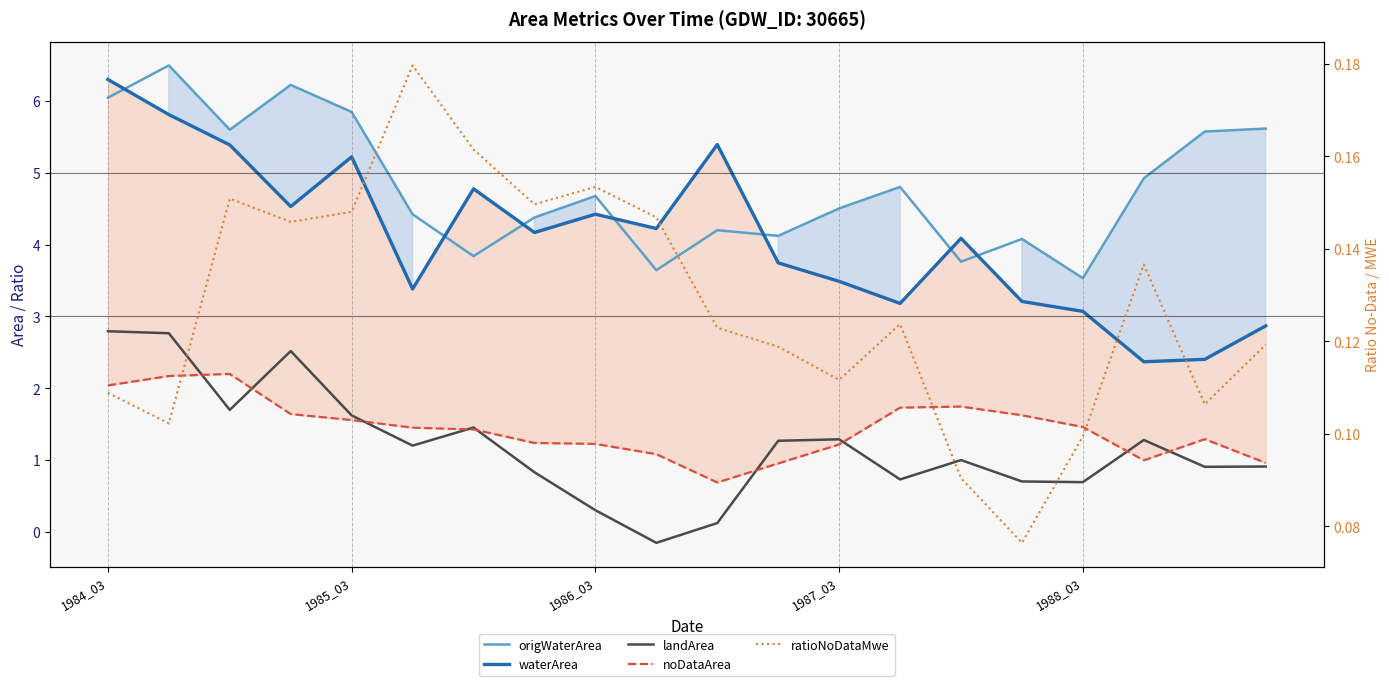

The waterArea series shows 3.5 at 1987_03. True or false?

True